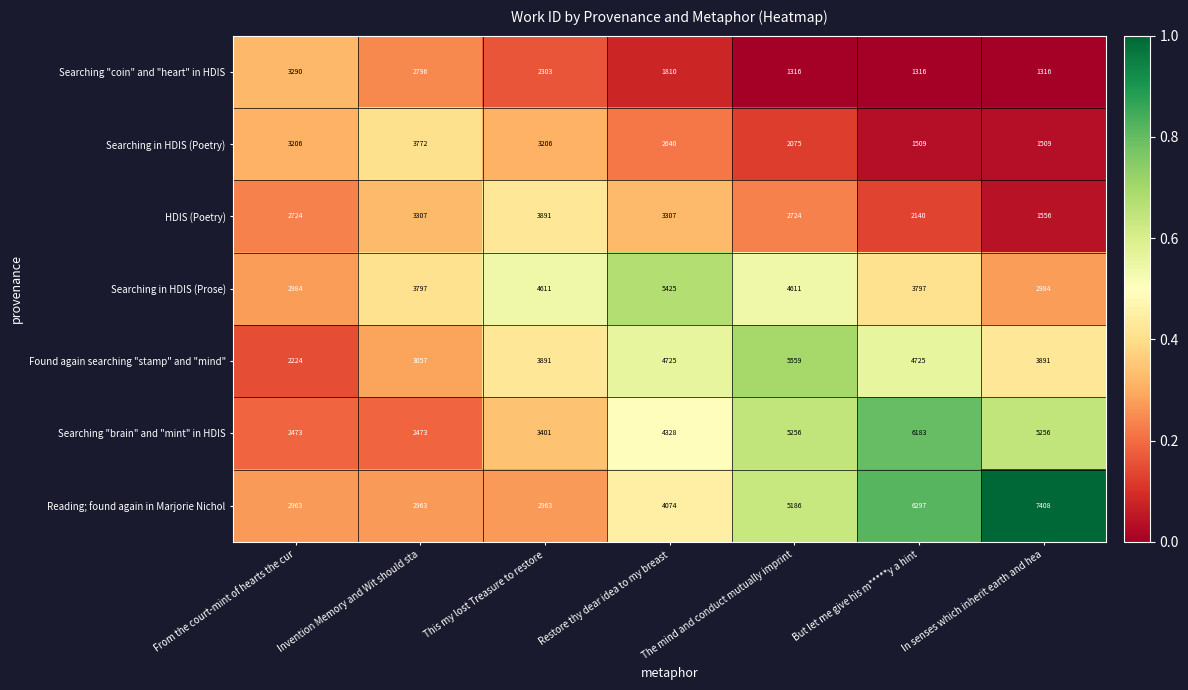

What is the total value across all series at But let me give his m*****y a hint?

25967